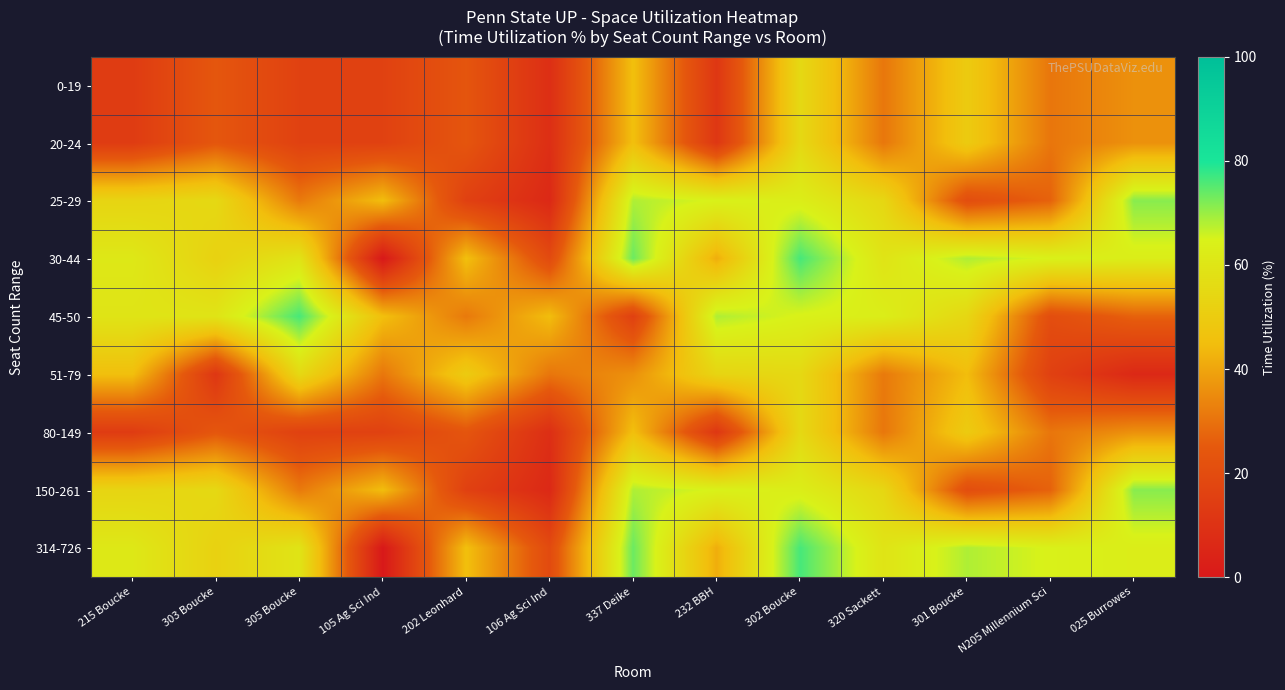

Reading left to right, extract all data points from this chart.

0-19: 215 Boucke=13.7	303 Boucke=24.0	305 Boucke=16.0	105 Ag Sci Ind=16.0	202 Leonhard=23.5	106 Ag Sci Ind=8.6	337 Deike=45.3	232 BBH=11.8	302 Boucke=55.1	320 Sackett=30.9	301 Boucke=49.6	N205 Millennium Sci=30.7	025 Burrowes=36.0
20-24: 215 Boucke=13.7	303 Boucke=24.0	305 Boucke=16.0	105 Ag Sci Ind=16.0	202 Leonhard=23.5	106 Ag Sci Ind=8.6	337 Deike=45.3	232 BBH=11.8	302 Boucke=55.1	320 Sackett=30.9	301 Boucke=49.6	N205 Millennium Sci=30.7	025 Burrowes=36.0
25-29: 215 Boucke=53.5	303 Boucke=55.1	305 Boucke=31.4	105 Ag Sci Ind=44.7	202 Leonhard=15.6	106 Ag Sci Ind=6.3	337 Deike=68.2	232 BBH=64.6	302 Boucke=63.2	320 Sackett=54.4	301 Boucke=20.7	N205 Millennium Sci=26.8	025 Burrowes=71.2
30-44: 215 Boucke=61.0	303 Boucke=52.3	305 Boucke=59.5	105 Ag Sci Ind=0.0	202 Leonhard=45.3	106 Ag Sci Ind=19.5	337 Deike=73.5	232 BBH=41.6	302 Boucke=76.3	320 Sackett=59.5	301 Boucke=68.2	N205 Millennium Sci=64.6	025 Burrowes=63.2
45-50: 215 Boucke=59.5	303 Boucke=59.5	305 Boucke=76.3	105 Ag Sci Ind=45.3	202 Leonhard=31.4	106 Ag Sci Ind=44.7	337 Deike=15.6	232 BBH=68.2	302 Boucke=64.6	320 Sackett=63.2	301 Boucke=54.4	N205 Millennium Sci=20.7	025 Burrowes=26.8
51-79: 215 Boucke=45.3	303 Boucke=11.8	305 Boucke=55.1	105 Ag Sci Ind=30.9	202 Leonhard=49.6	106 Ag Sci Ind=30.7	337 Deike=36.0	232 BBH=53.5	302 Boucke=55.1	320 Sackett=31.4	301 Boucke=44.7	N205 Millennium Sci=15.6	025 Burrowes=6.3
80-149: 215 Boucke=13.7	303 Boucke=24.0	305 Boucke=16.0	105 Ag Sci Ind=16.0	202 Leonhard=23.5	106 Ag Sci Ind=8.6	337 Deike=45.3	232 BBH=11.8	302 Boucke=55.1	320 Sackett=30.9	301 Boucke=49.6	N205 Millennium Sci=30.7	025 Burrowes=36.0
150-261: 215 Boucke=53.5	303 Boucke=55.1	305 Boucke=31.4	105 Ag Sci Ind=44.7	202 Leonhard=15.6	106 Ag Sci Ind=6.3	337 Deike=68.2	232 BBH=64.6	302 Boucke=63.2	320 Sackett=54.4	301 Boucke=20.7	N205 Millennium Sci=26.8	025 Burrowes=71.2
314-726: 215 Boucke=61.0	303 Boucke=52.3	305 Boucke=59.5	105 Ag Sci Ind=0.0	202 Leonhard=45.3	106 Ag Sci Ind=19.5	337 Deike=73.5	232 BBH=41.6	302 Boucke=76.3	320 Sackett=59.5	301 Boucke=68.2	N205 Millennium Sci=64.6	025 Burrowes=63.2